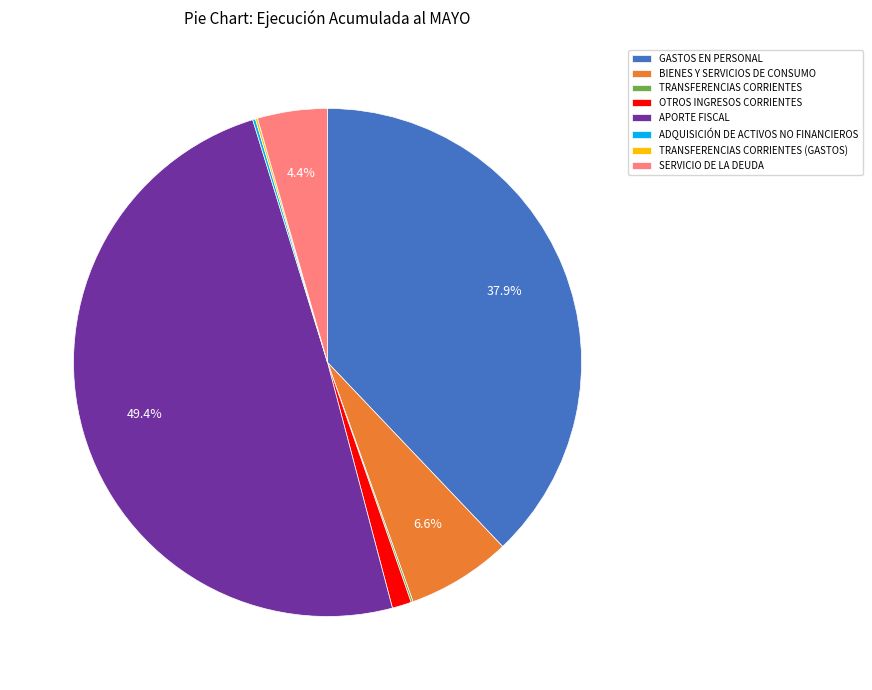

To the nearest percent, what is the difference between the largest and smallest slice percentages?

49%